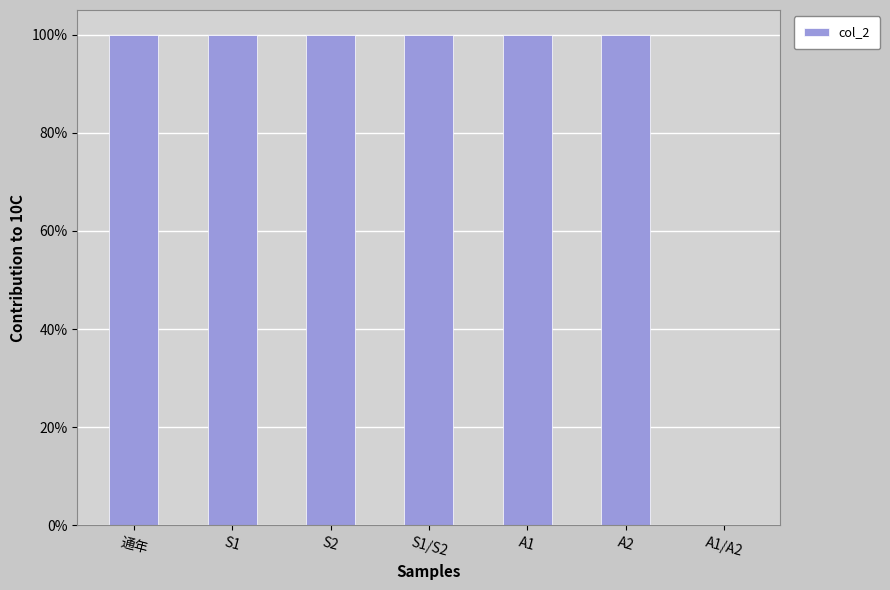

Is it true that the value at A1 is 51?

False